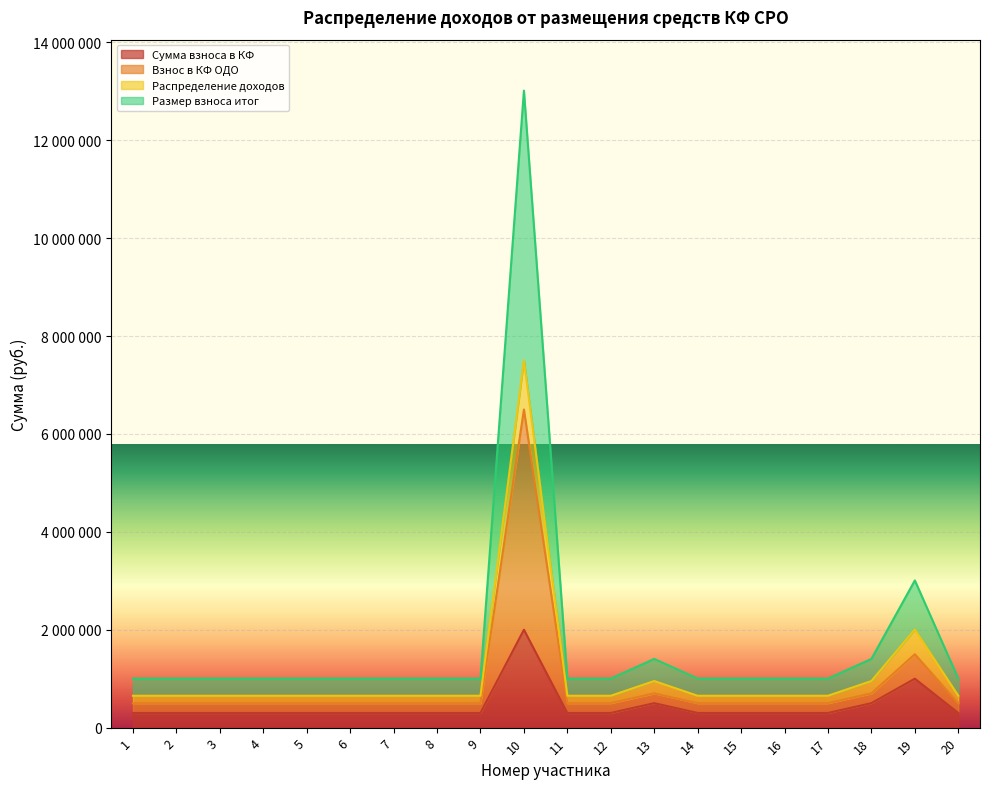

Which series has the widest spread of values?

Размер взноса итог